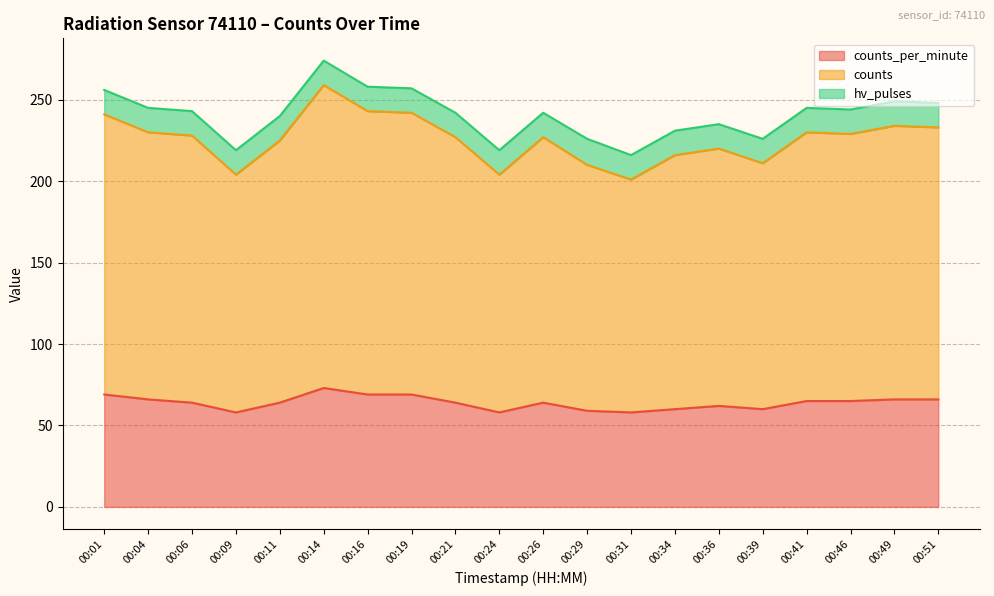

Does the chart have visible grid lines?

Yes